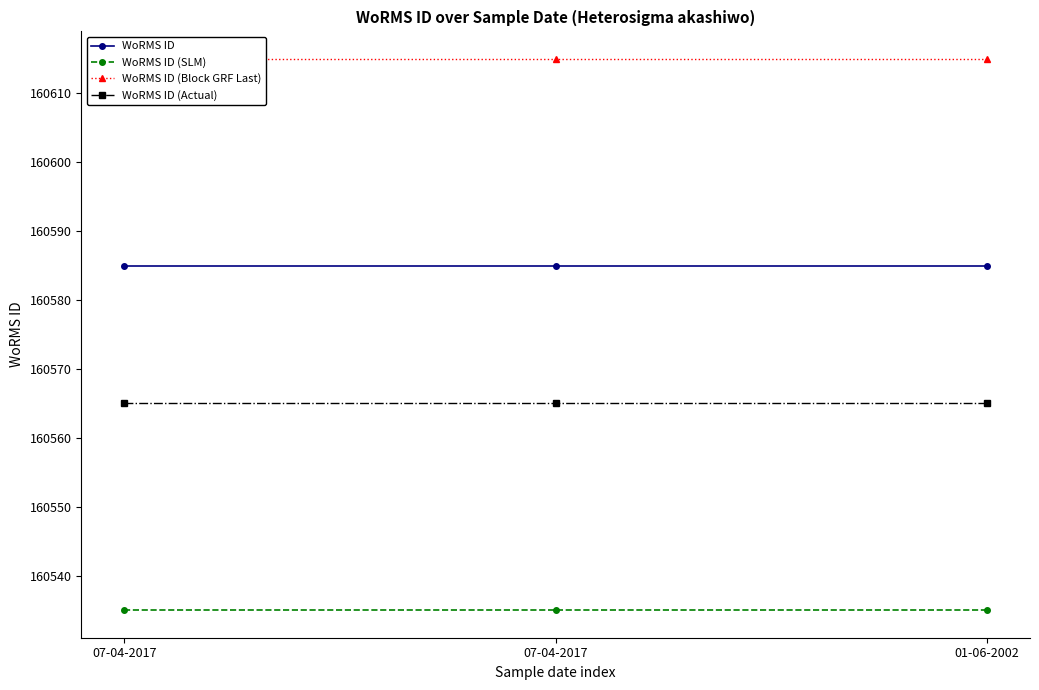

What are all the series names shown in the legend?

WoRMS ID, WoRMS ID (SLM), WoRMS ID (Block GRF Last), WoRMS ID (Actual)